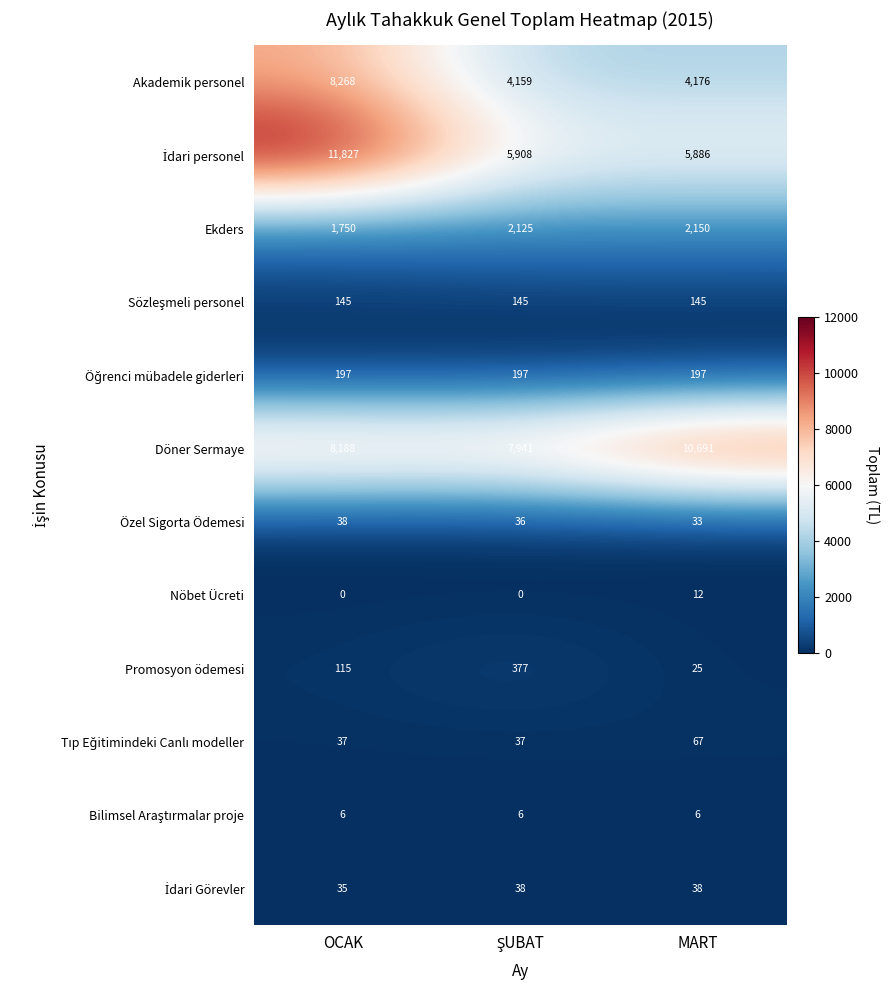

Which category has the highest value across all series?

OCAK